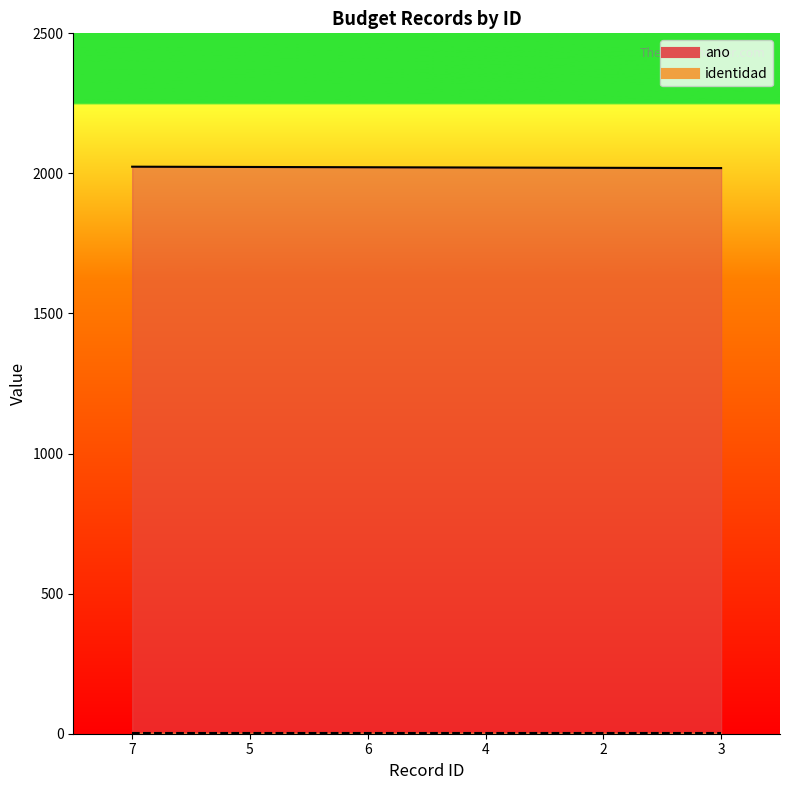

Reading left to right, what are all the values shown in this chart?

7=2024	5=2023	6=2022	4=2021	2=2020	3=2019